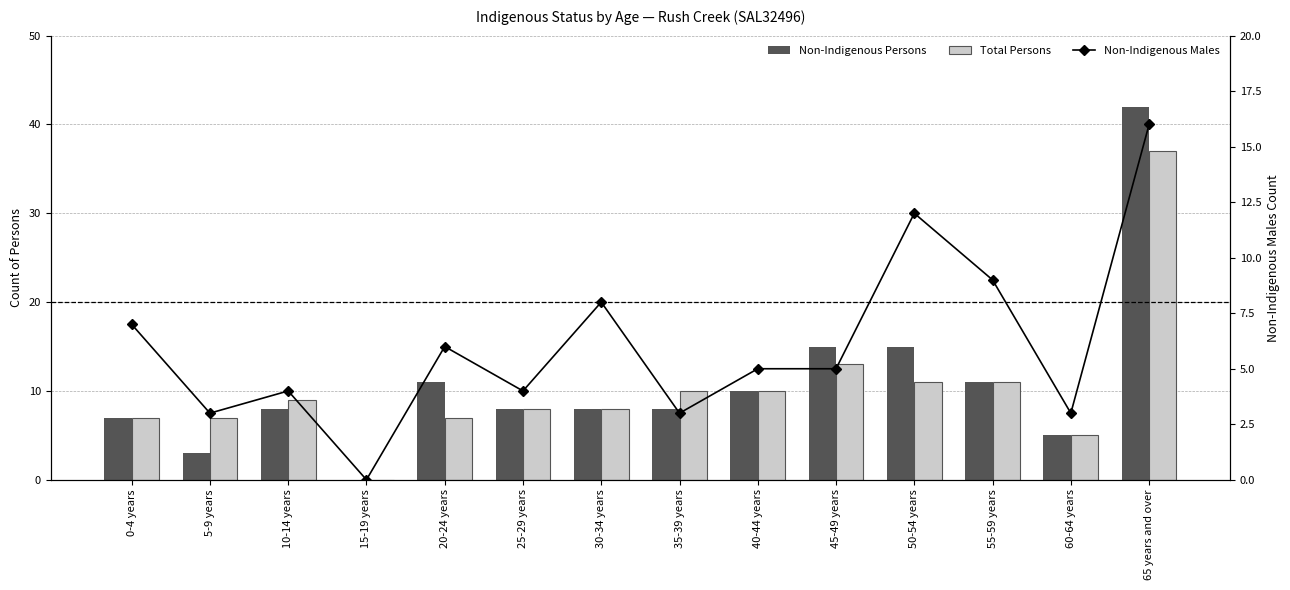

What is the sum of all Total Persons values?

143